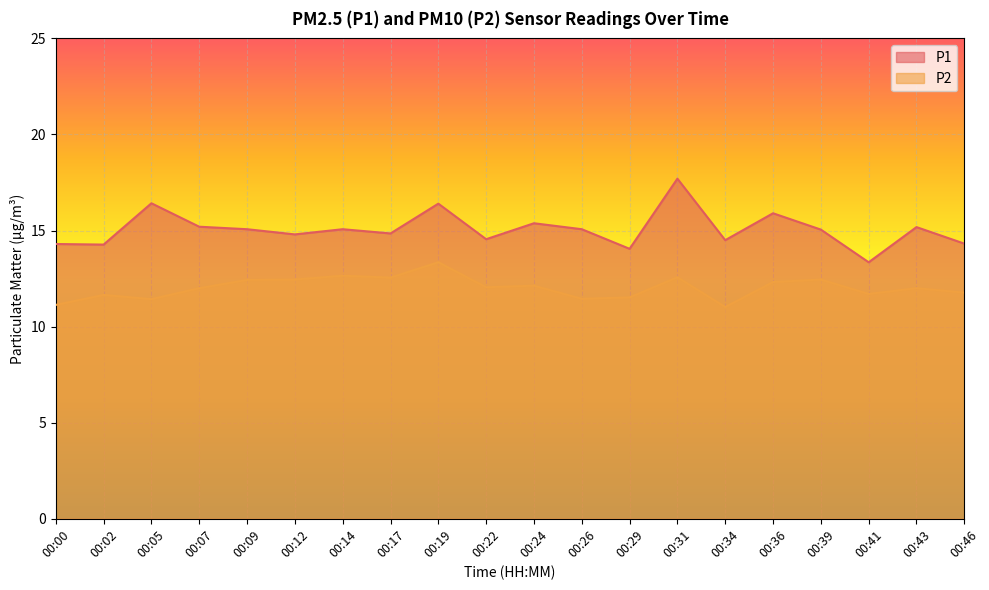

Where is P1 nearest to the value 15?

00:39